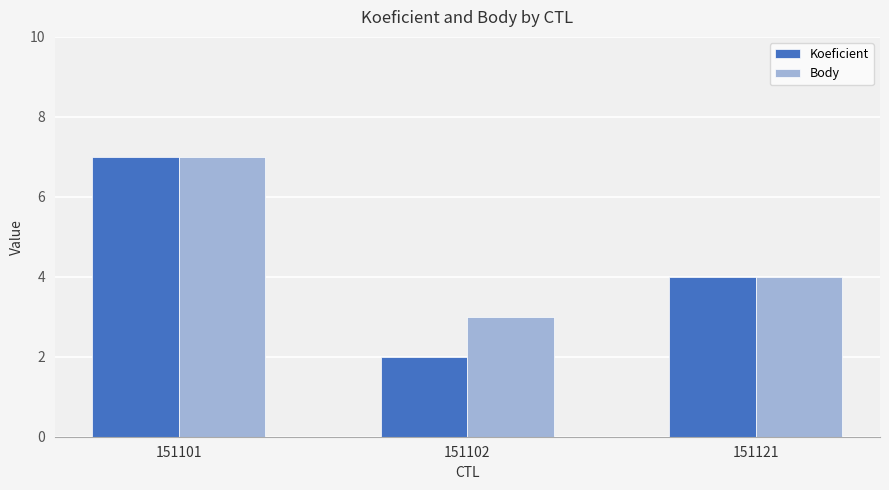

Which series has the widest spread of values?

Koeficient